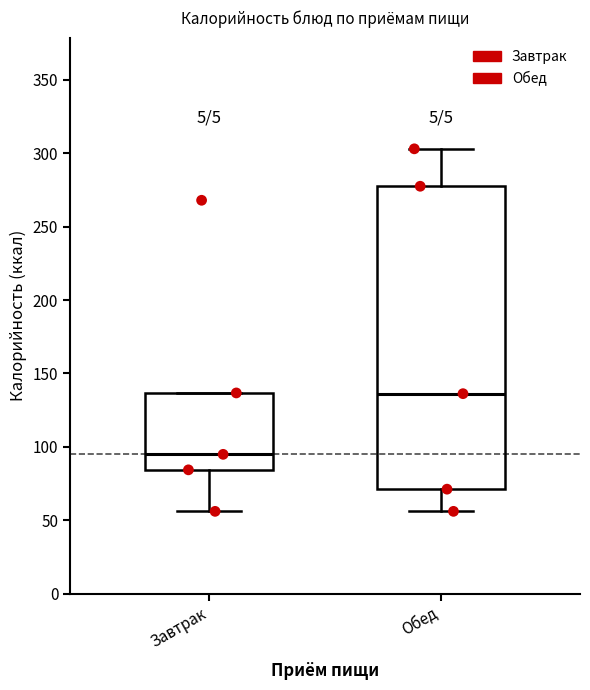

Reading left to right, transcribe this box plot: for each box, give where its median line is, the range the box spans, and where its two whiskers end, as read against the y-axis. The values are not printed on the chart, so give them approximately, as read against the axis.

Завтрак: median 95, box 85 to 135, whiskers 55 to 135
Обед: median 135, box 70 to 280, whiskers 55 to 305